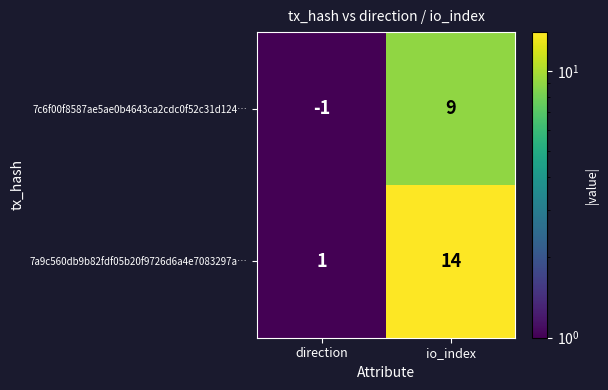

Where is 7a9c560db9b82fdf05b20f9726d6a4e7083297a… nearest to the value 7?

direction